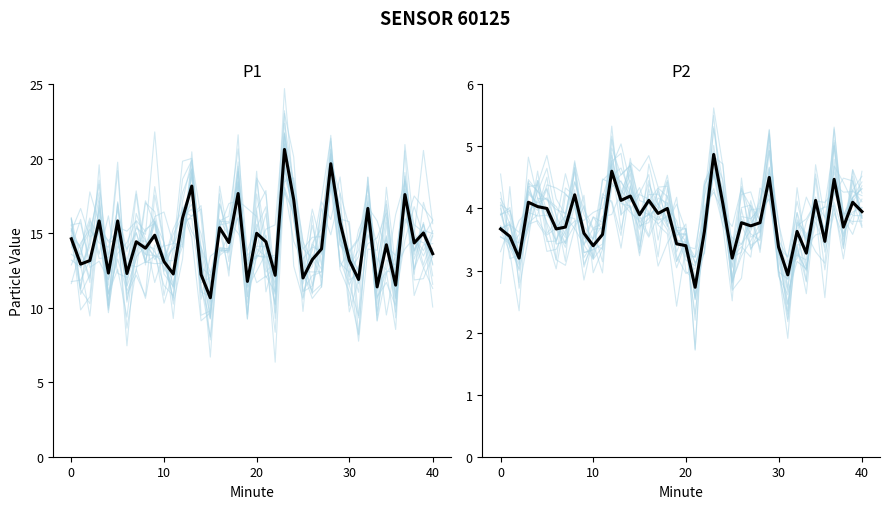

What is the sum of the P1 values at 24 and 28?

36.9